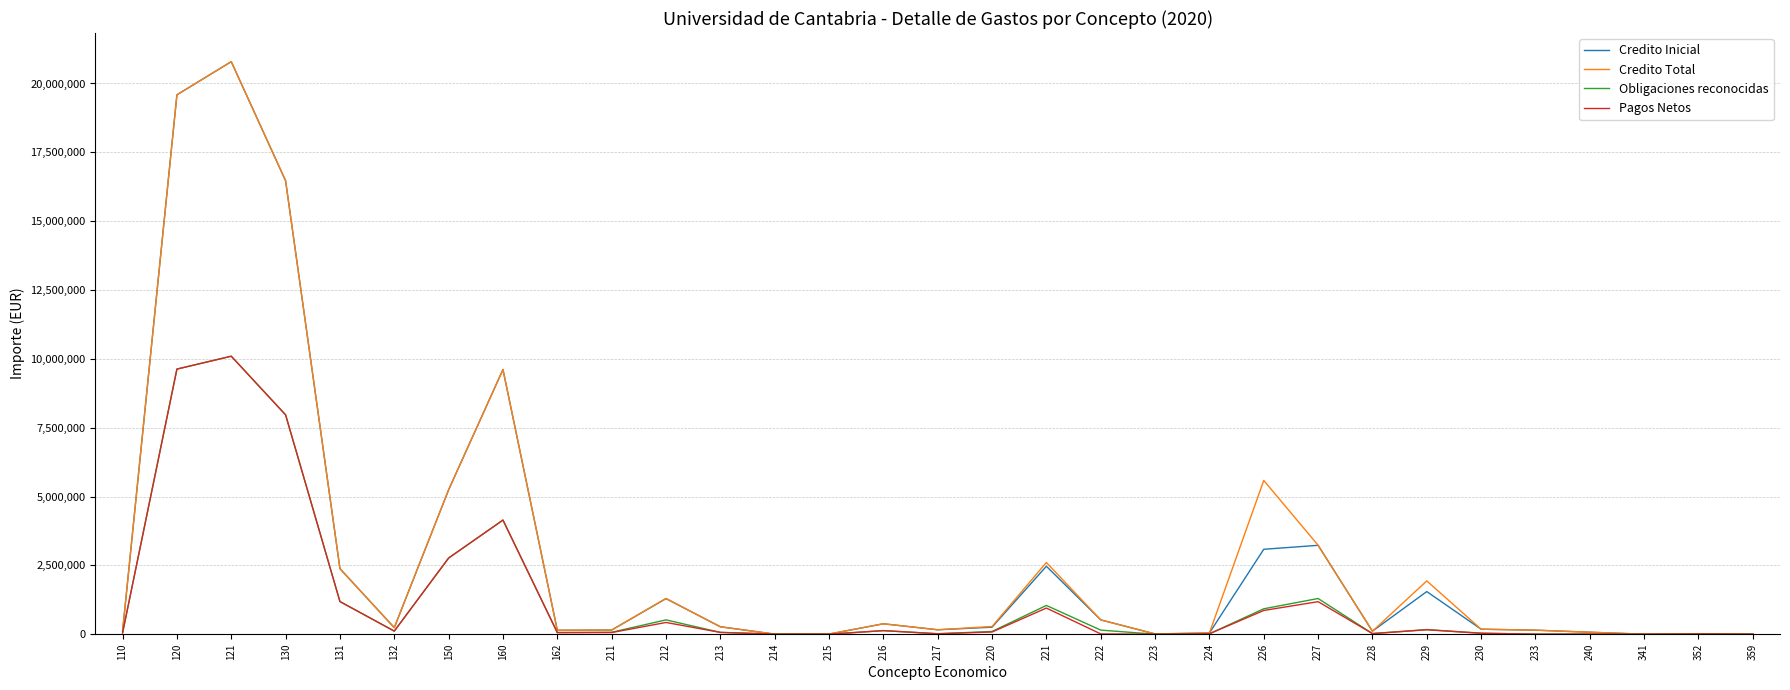

True or false: Obligaciones reconocidas has more than 0 points higher than both neighbors.

True